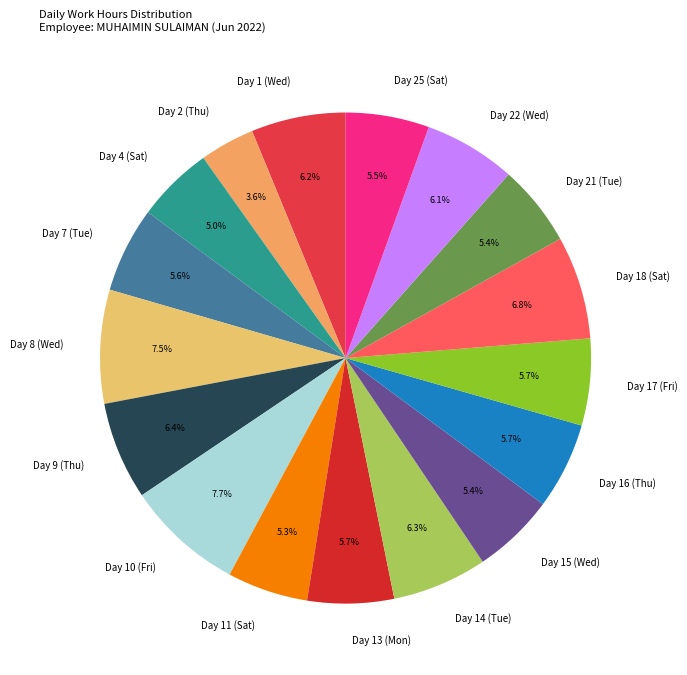

What portion of the pie excludes Day 8 (Wed)?

92.5%